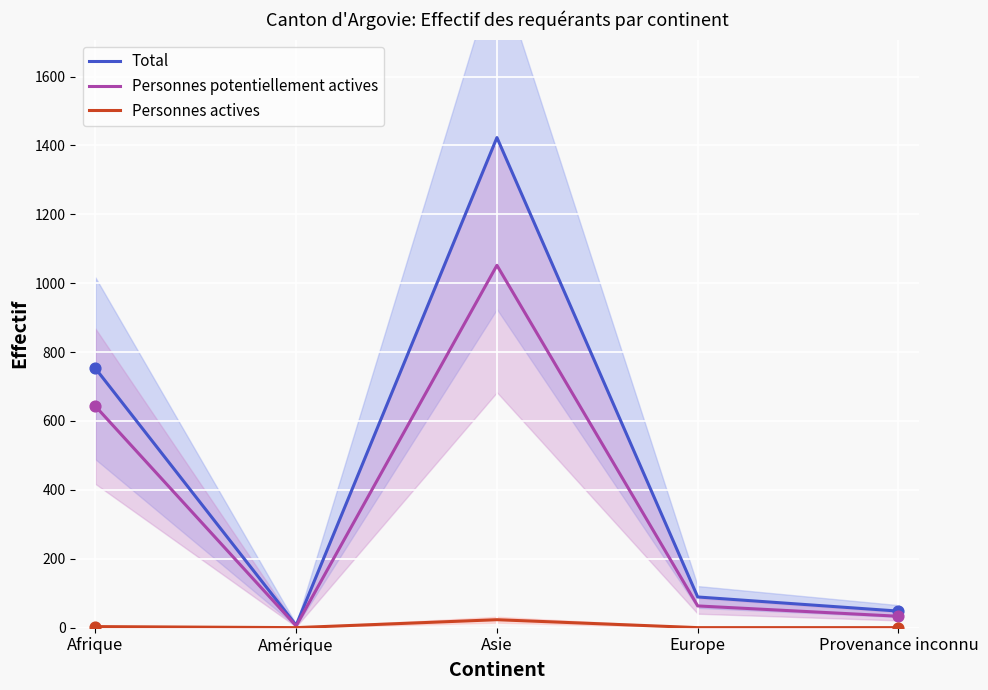

What are all the series names shown in the legend?

Total, Personnes potentiellement actives, Personnes actives